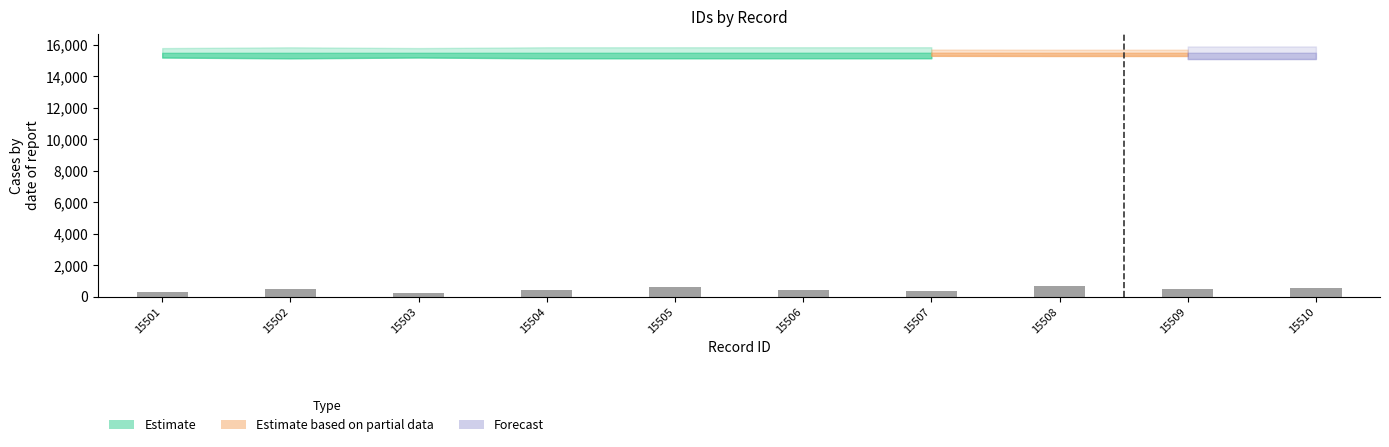

What is the change in value from 15506 to 15510?

+120